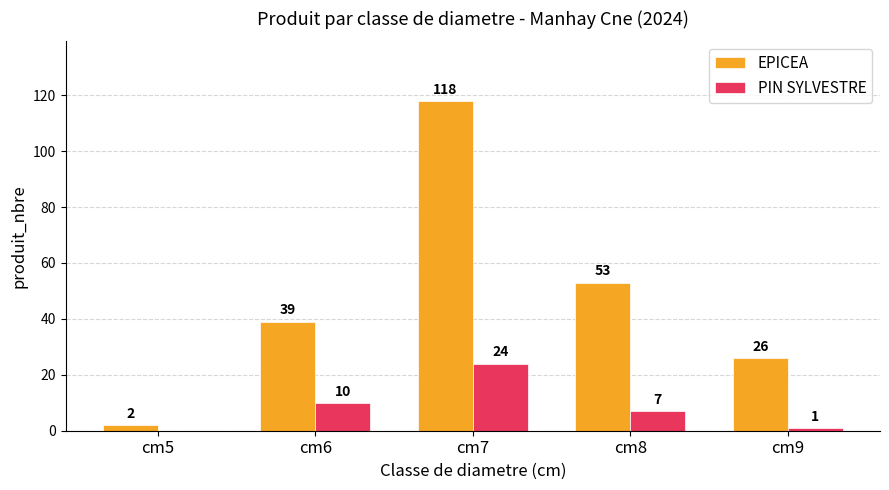

Is it true that EPICEA equals 43 at cm9?

False